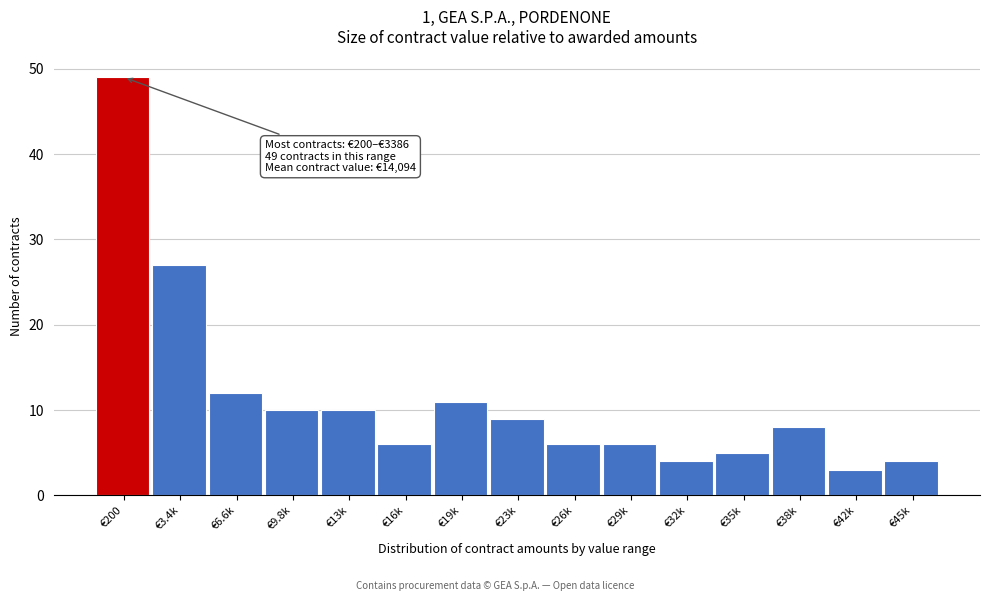

Reading left to right, what are all the values shown in this chart?

49	27	12	10	10	6	11	9	6	6	4	5	8	3	4